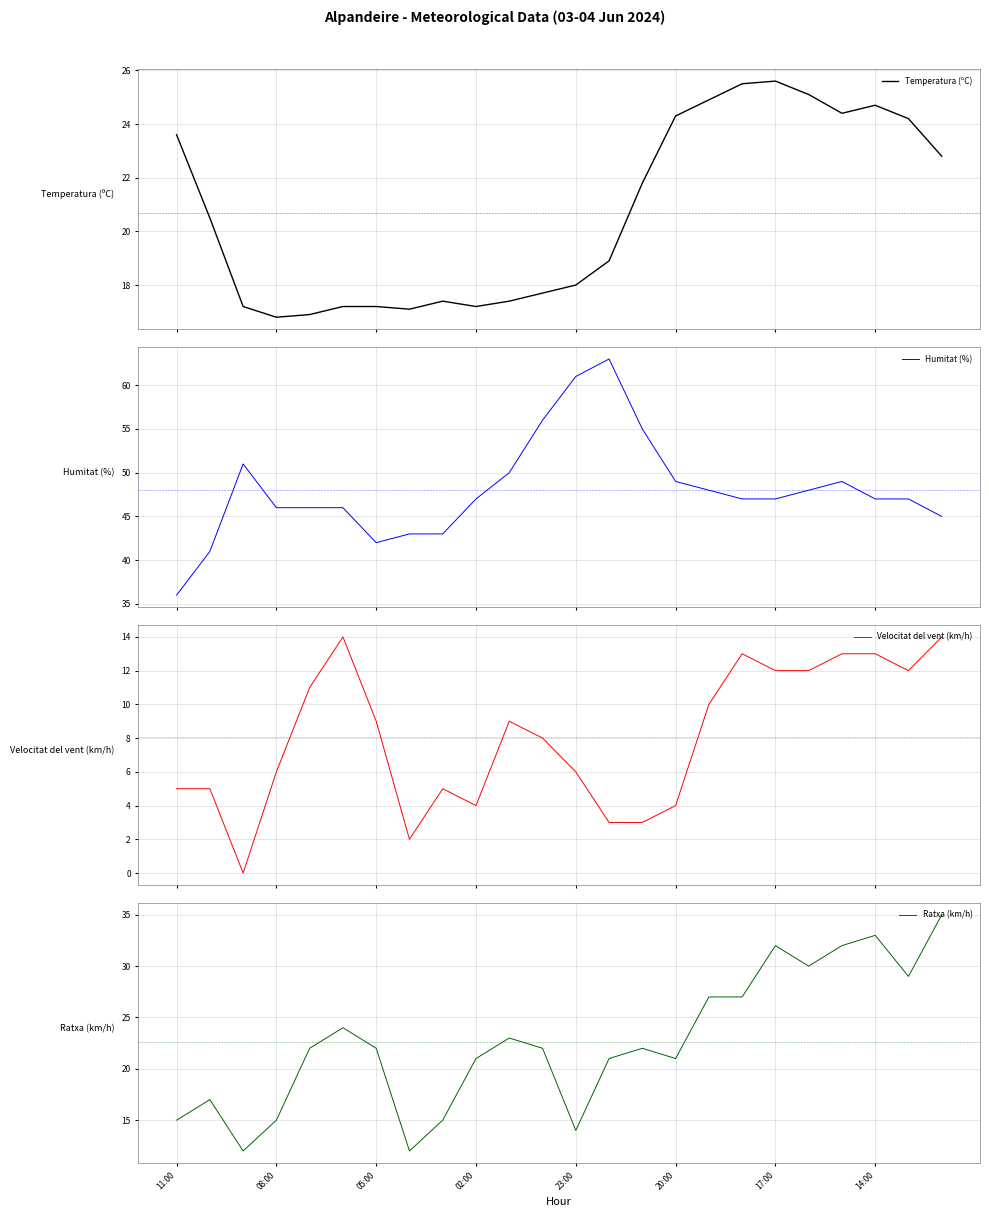

What are all the series names shown in the legend?

Temperatura (ºC), Humitat (%), Velocitat del vent (km/h), Ratxa (km/h)